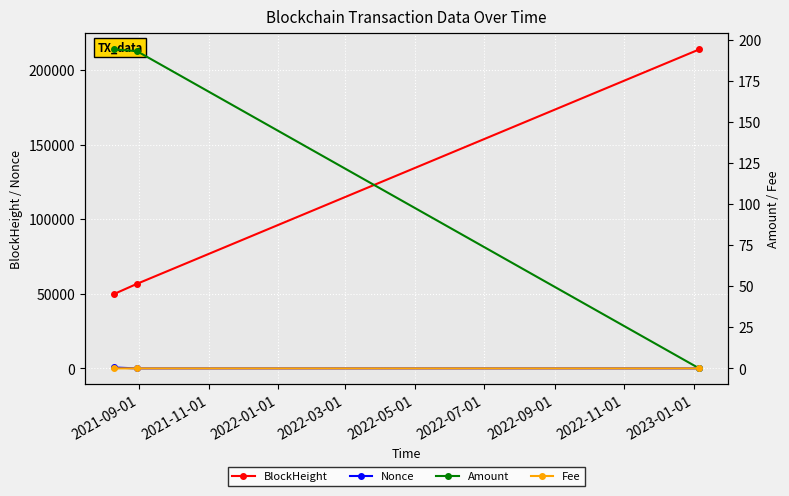

What is the highest value of the BlockHeight series?

213720